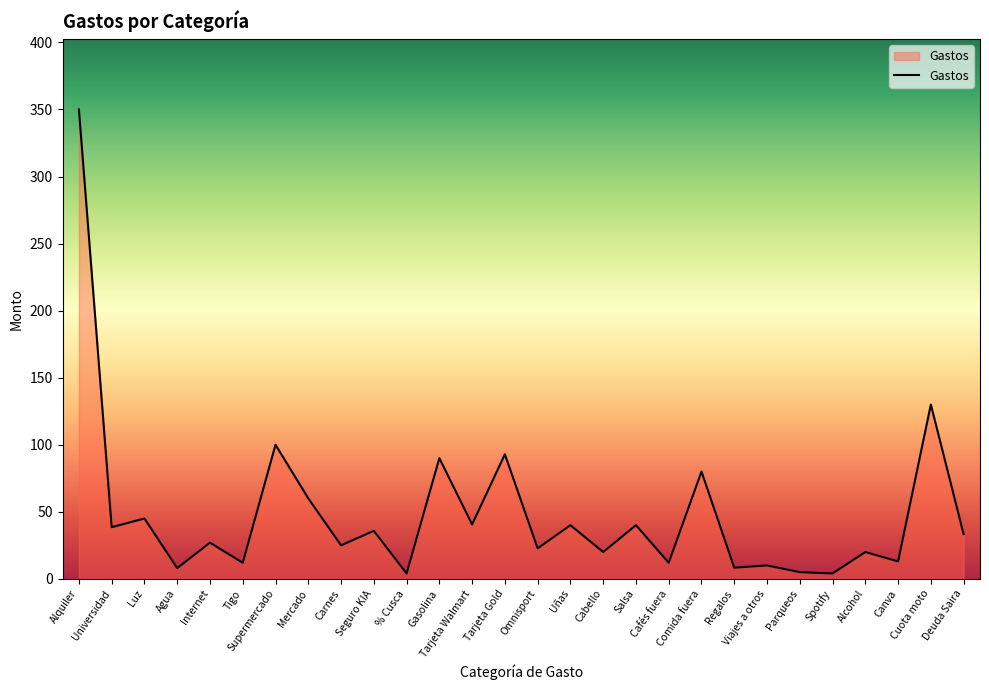

What position from the right is Cabello?

12